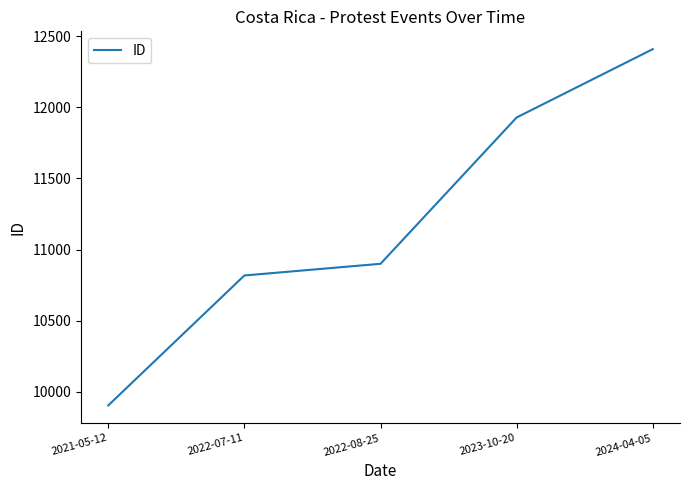

Between 2022-08-25 and 2023-10-20, which is larger?

2023-10-20